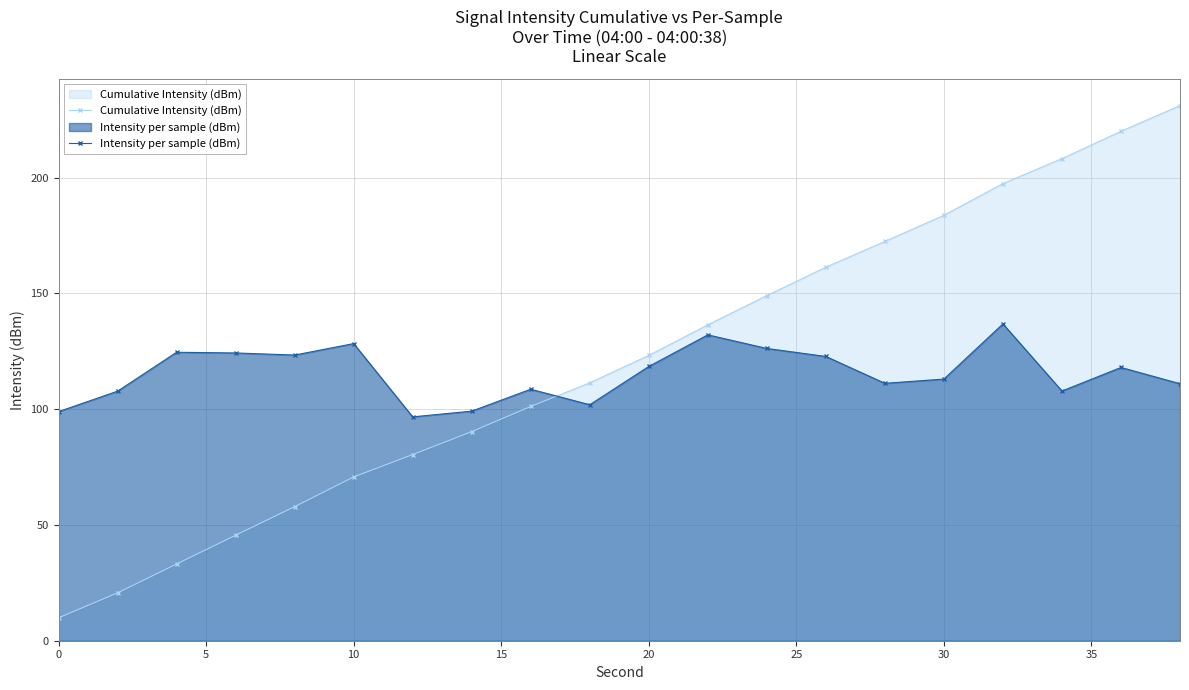

What is the spread (max minus min) of values at 10?

57.6